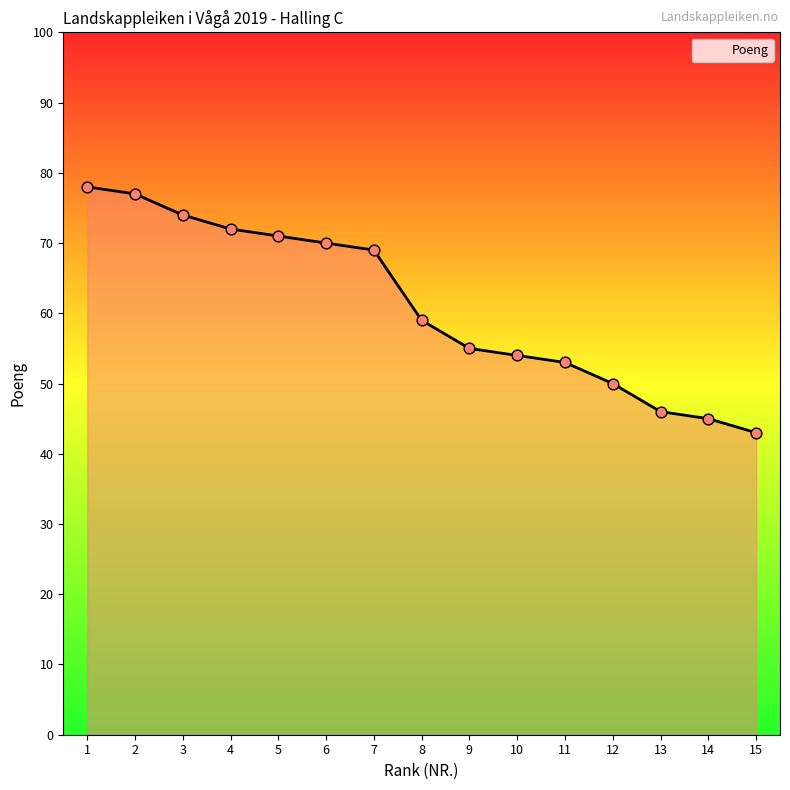

Between 11 and 12, which is larger?

11